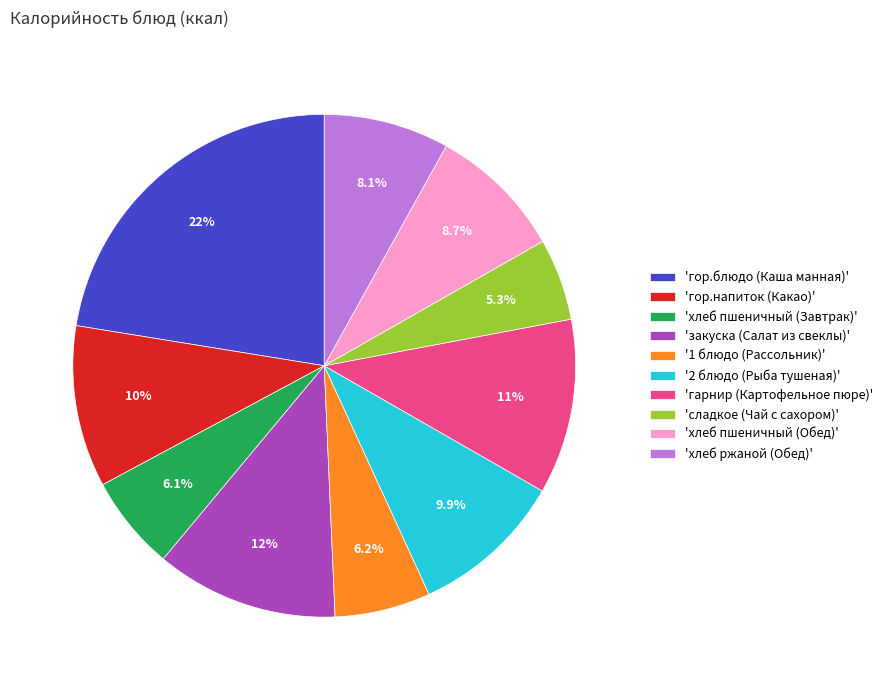

How many segments does this pie chart have?

10